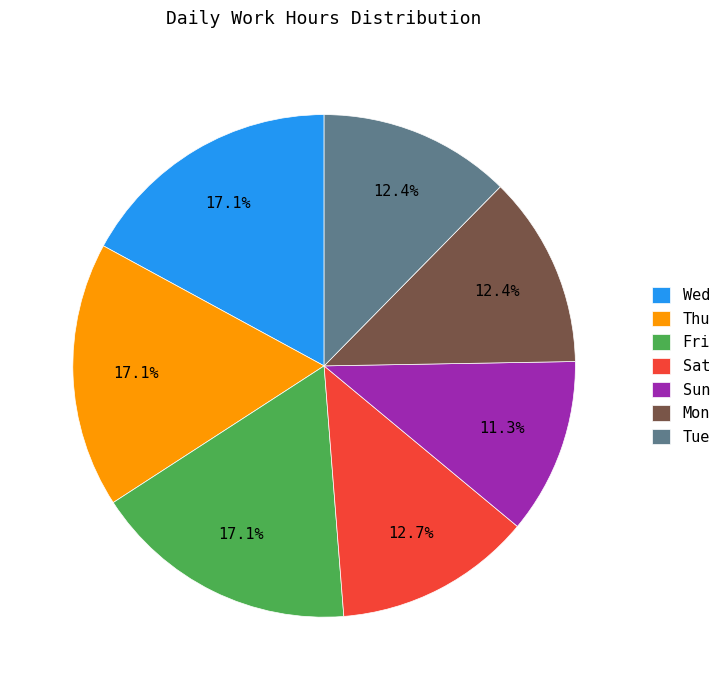

What is the smallest slice in the pie chart?

Sun